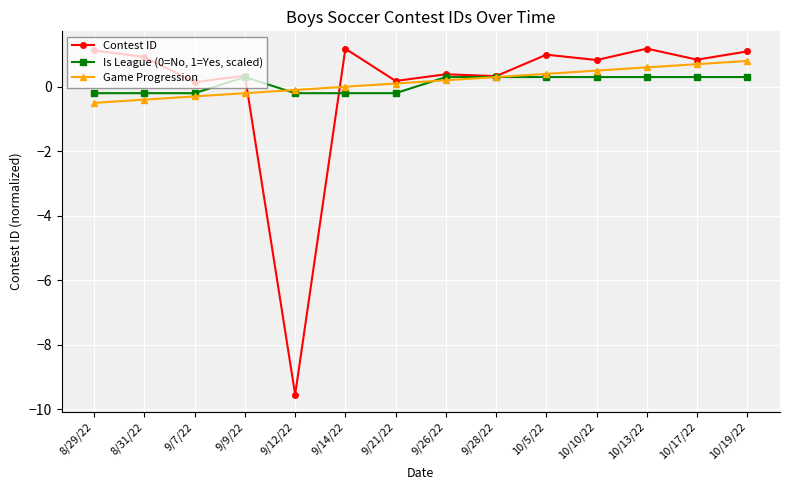

Is this an area chart (filled region under the line)?

No